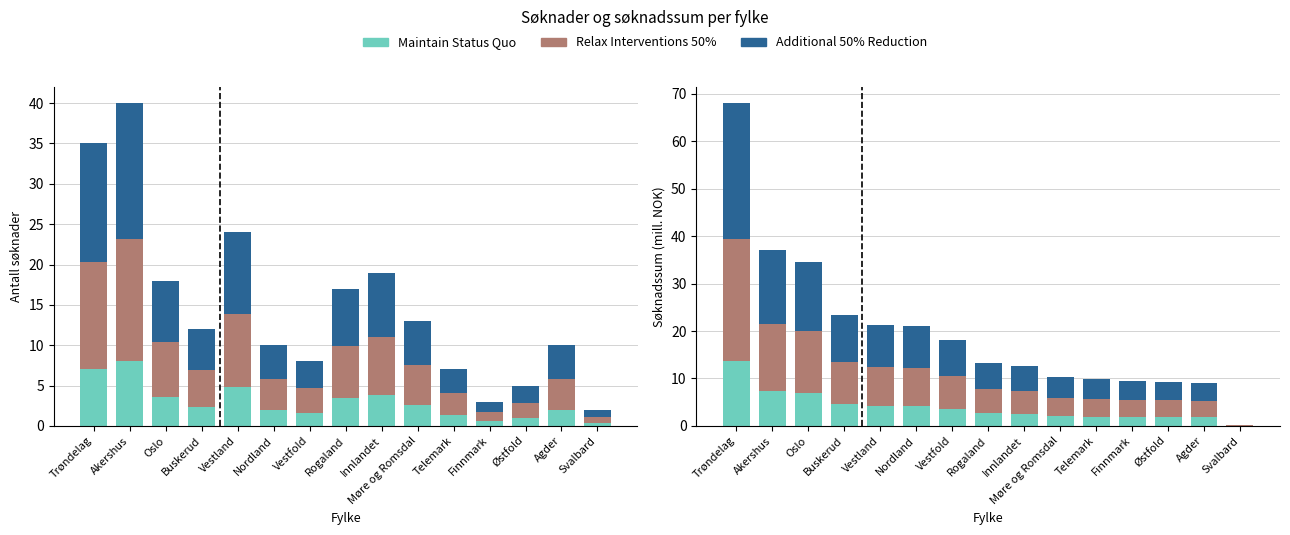

Which series has the widest spread of values?

Additional 50% Reduction